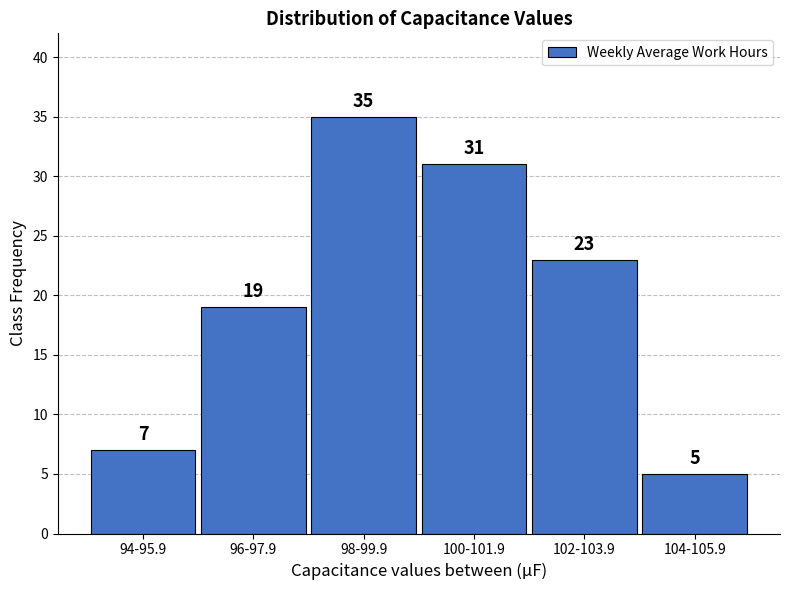

Reading right to left, transcribe all the data shown in this chart.

104-105.9=5	102-103.9=23	100-101.9=31	98-99.9=35	96-97.9=19	94-95.9=7